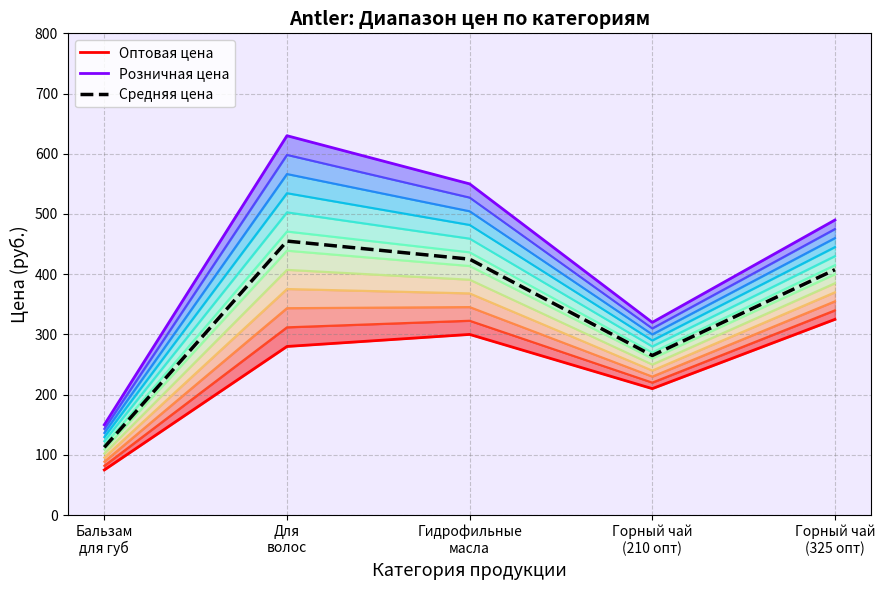

True or false: Оптовая цена has more than 1 points higher than both neighbors.

False